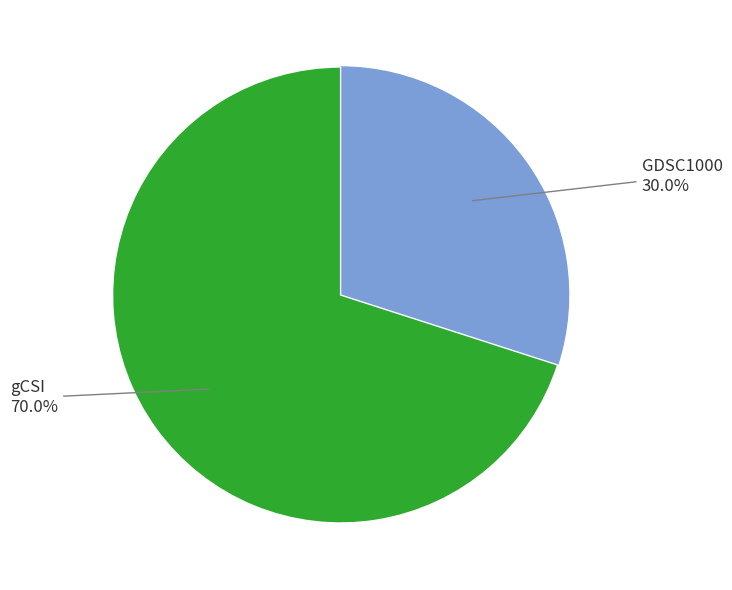

Count the number of slices in the pie.

2